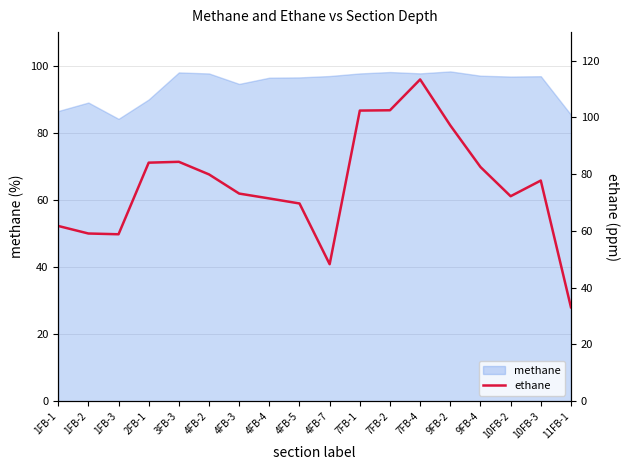

Reading left to right, extract all data points from this chart.

61.7	59.1	58.8	84.0	84.3	79.9	73.1	71.4	69.6	48.3	102.4	102.5	113.3	97.1	82.5	72.2	77.7	33.1